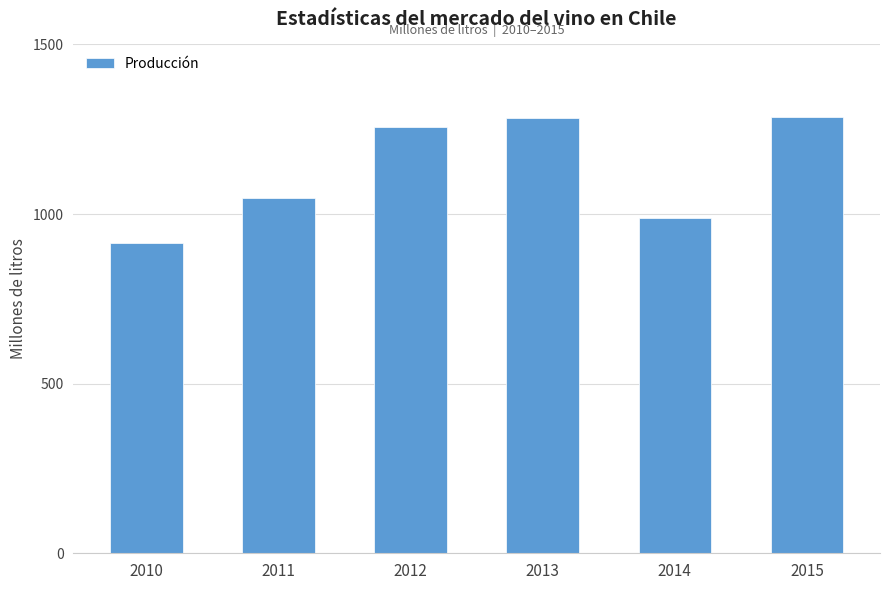

Does the chart contain stacked bars?

No